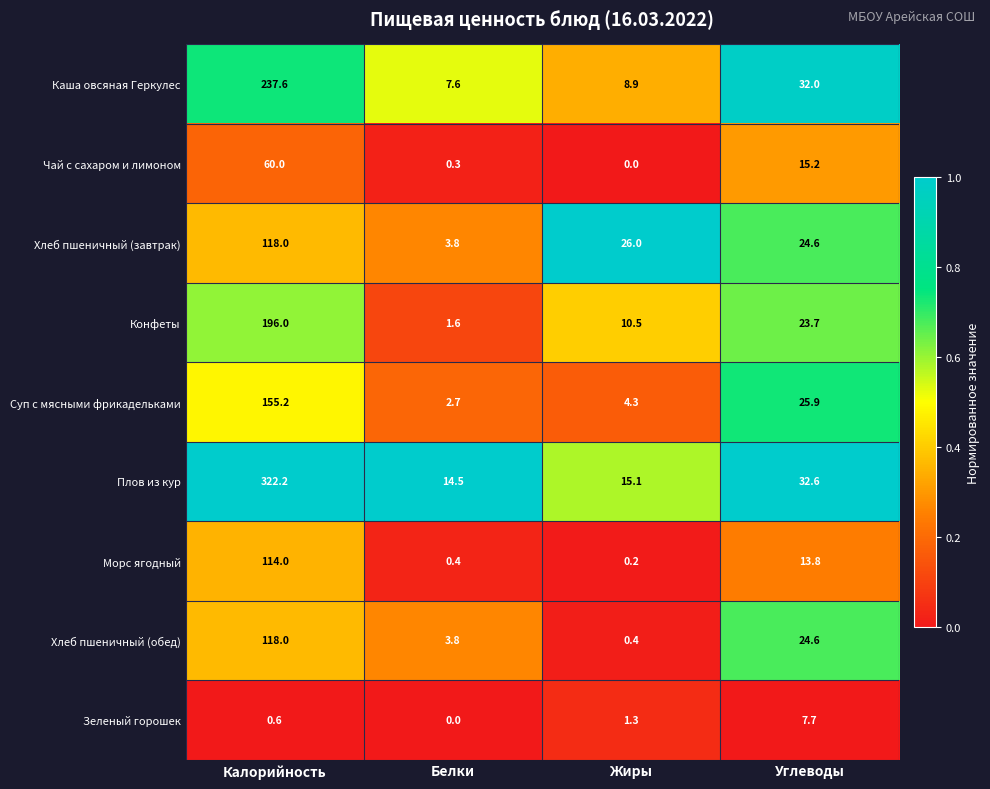

The value of Плов из кур at Калорийность is 531.9. True or false?

False